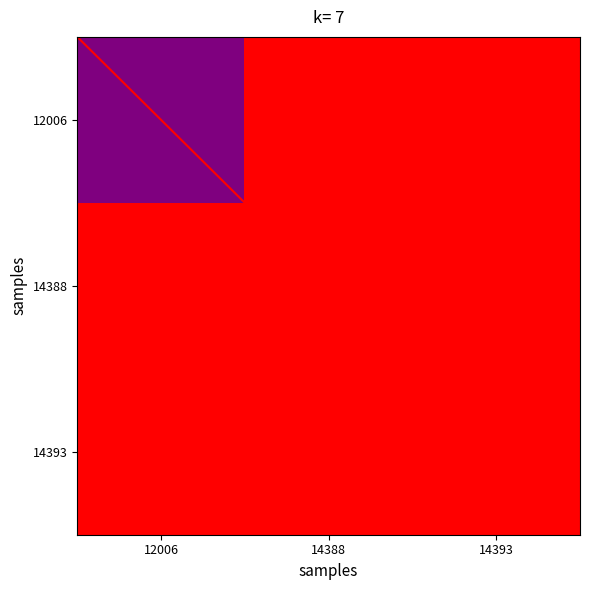

Is it true that 14388 equals 0.2 at 14393?

False